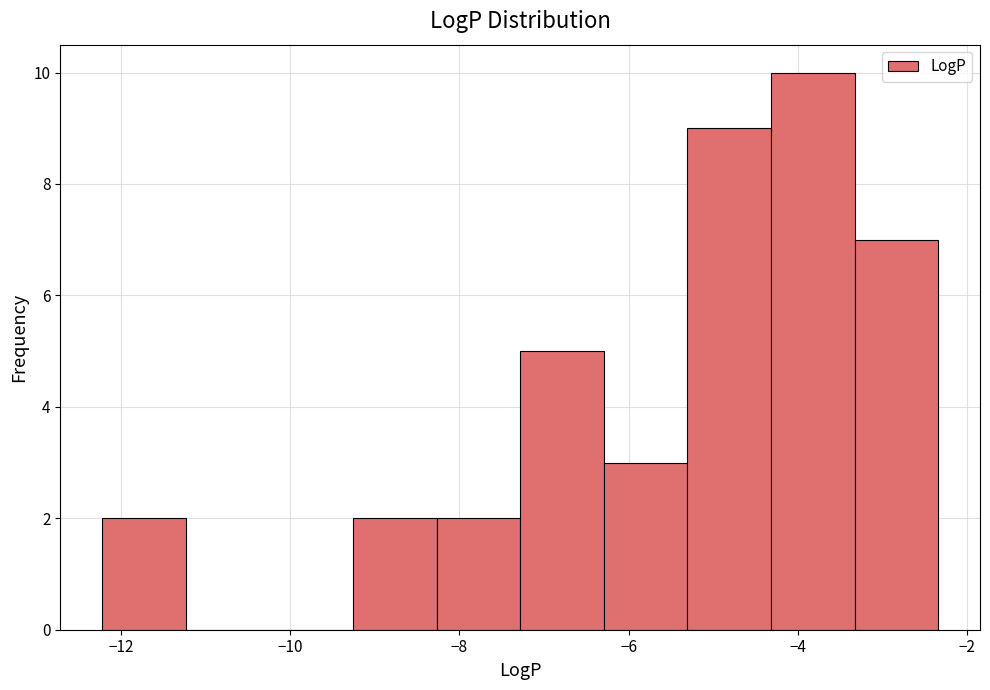

How tall is the bar that spans -6.2 to -5.4 on the x-axis? Neither the bar edges nor the heights are printed on the chart, so give them approximately, as read against the axes.

3